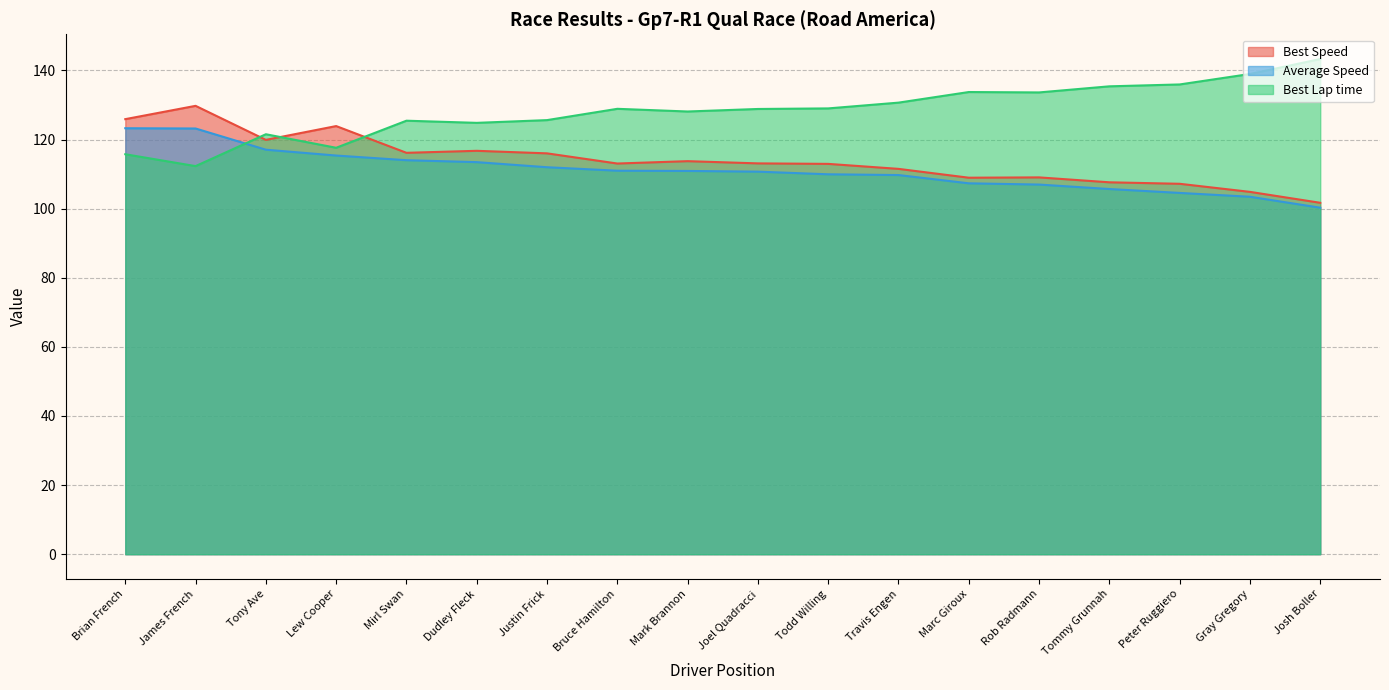

Where does the Best Speed series first go above 113?

Brian French